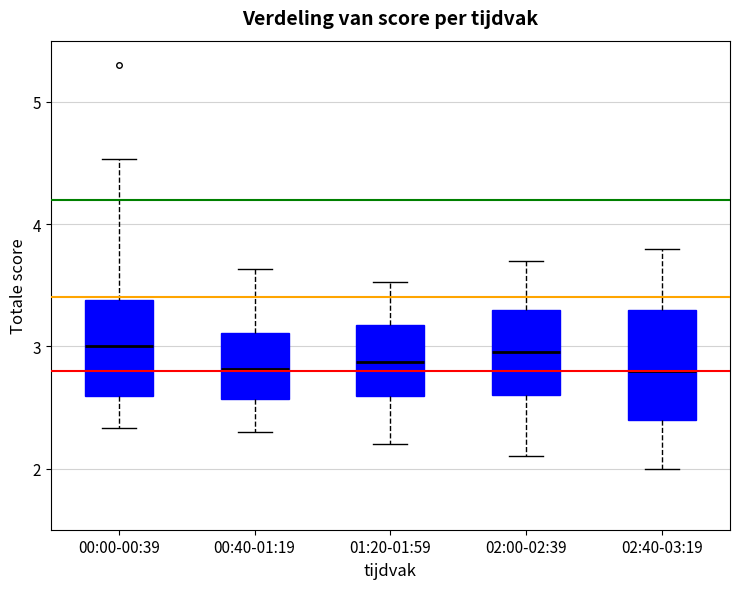

Where does the upper whisker of the box for 01:20-01:59 end on the y-axis? The values are not printed on the chart, so give them approximately, as read against the axis.

3.5